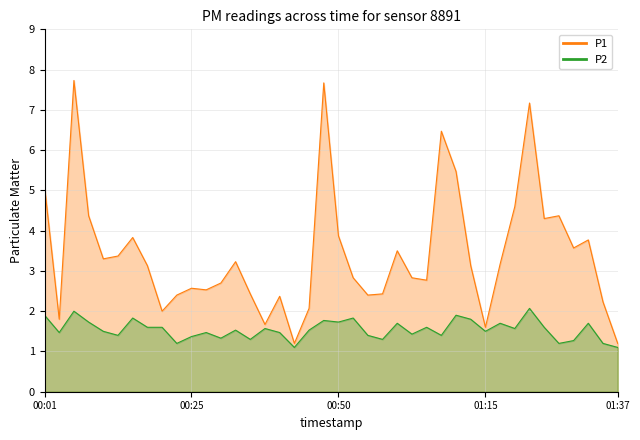

What position from the right is 00:01?

40